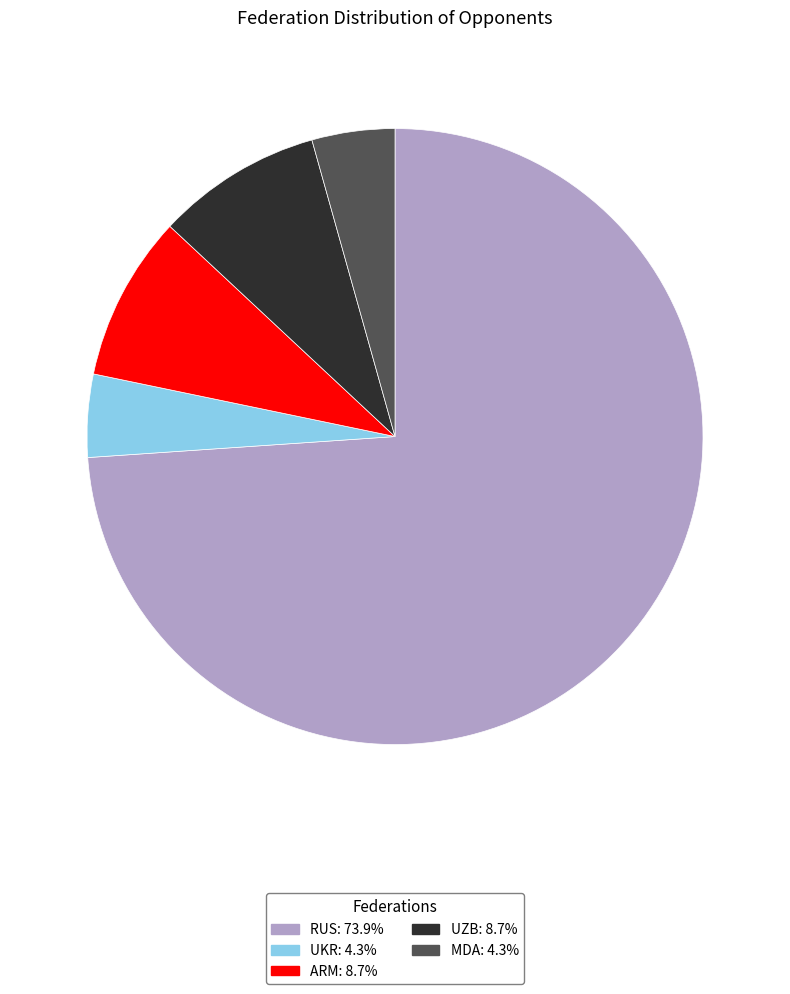

How many slices are in this pie chart?

5